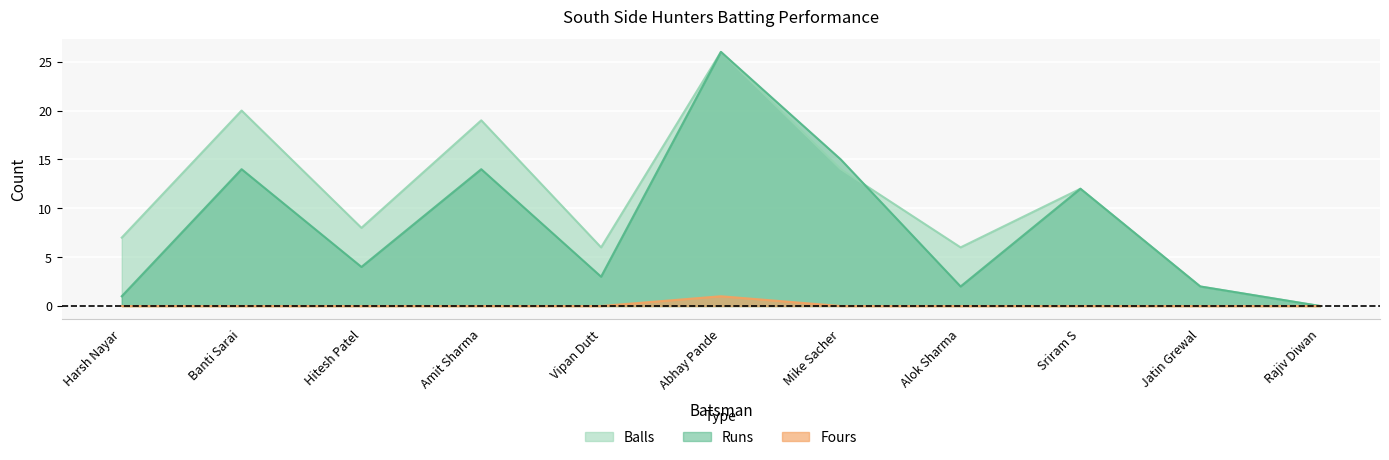

Reading left to right, list all the values displayed in this chart.

Runs: 1	14	4	14	3	26	15	2	12	2	0
Balls: 7	20	8	19	6	26	14	6	12	2	0
Fours: 0	0	0	0	0	1	0	0	0	0	0